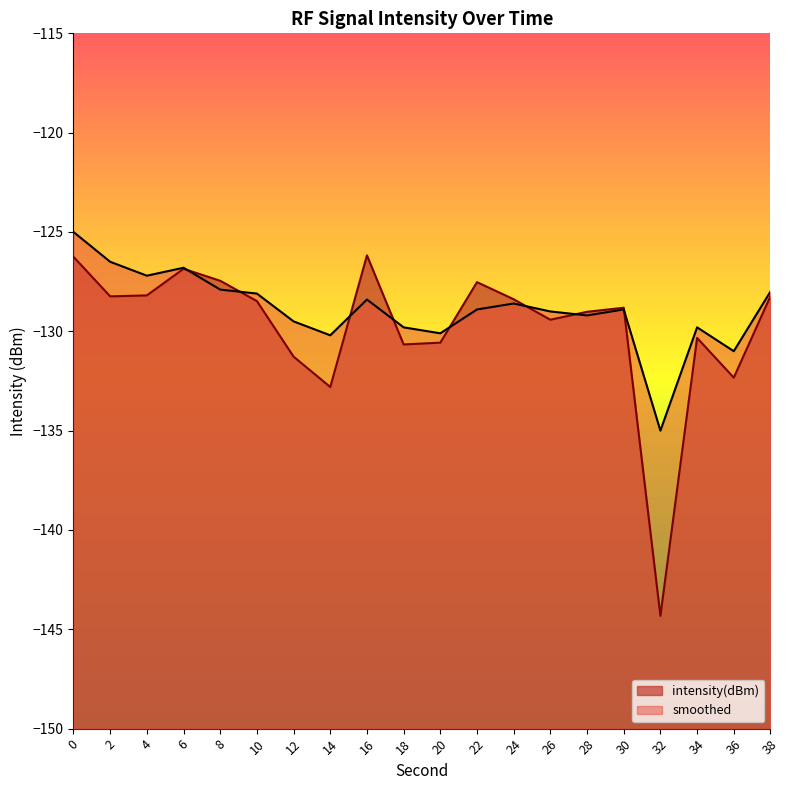

What is the difference between the highest and lowest values at 8?

0.4